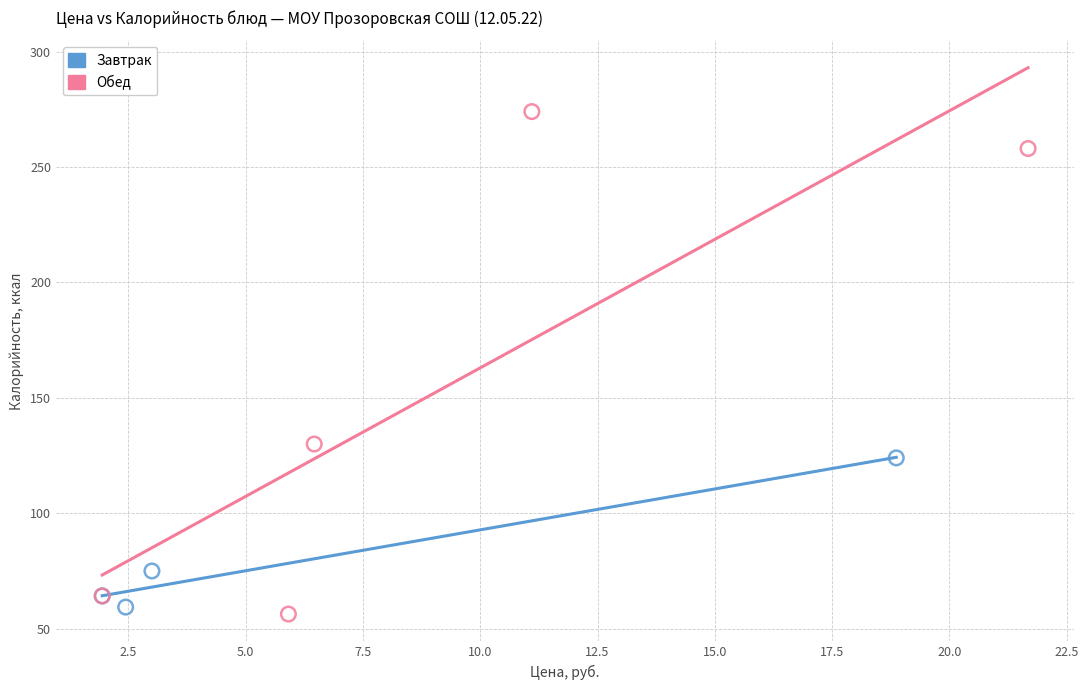

Which series contains the highest Y value?

Обед